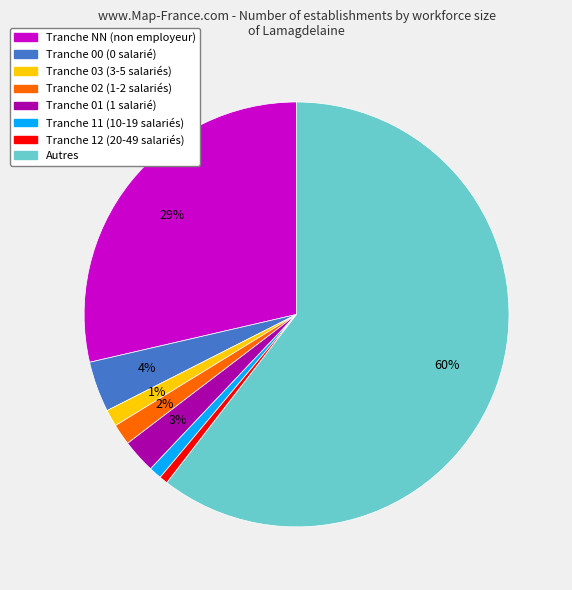

Is there any slice that represents more than half of the pie?

Yes